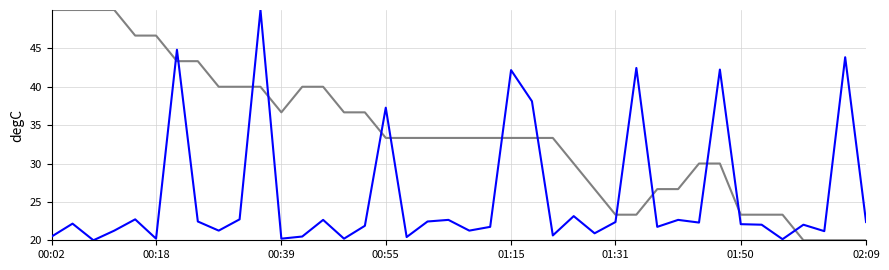

Count the number of data series in this chart.

2